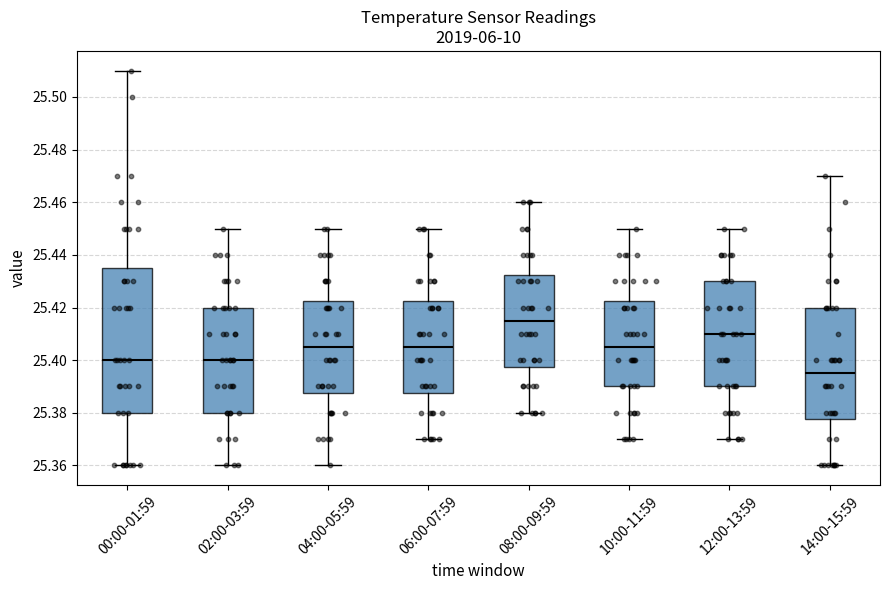

Which box is the tallest, from its lower edge to its upper edge?

00:00-01:59